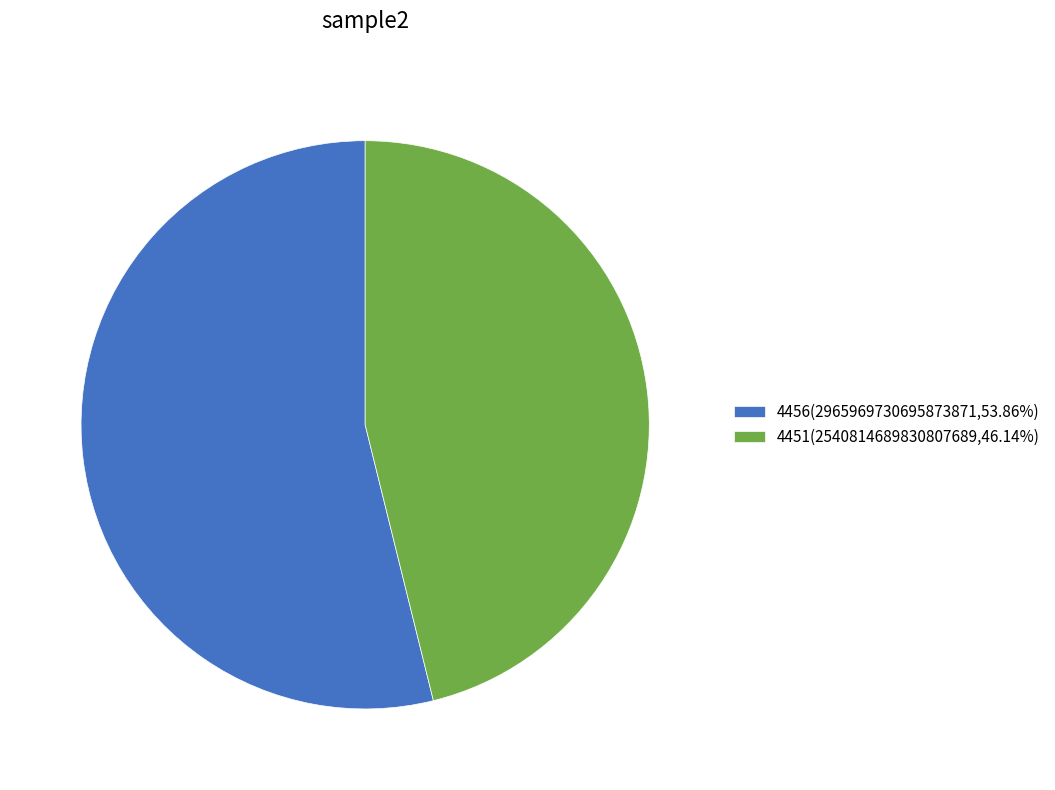

What is the smallest slice in the pie chart?

4451